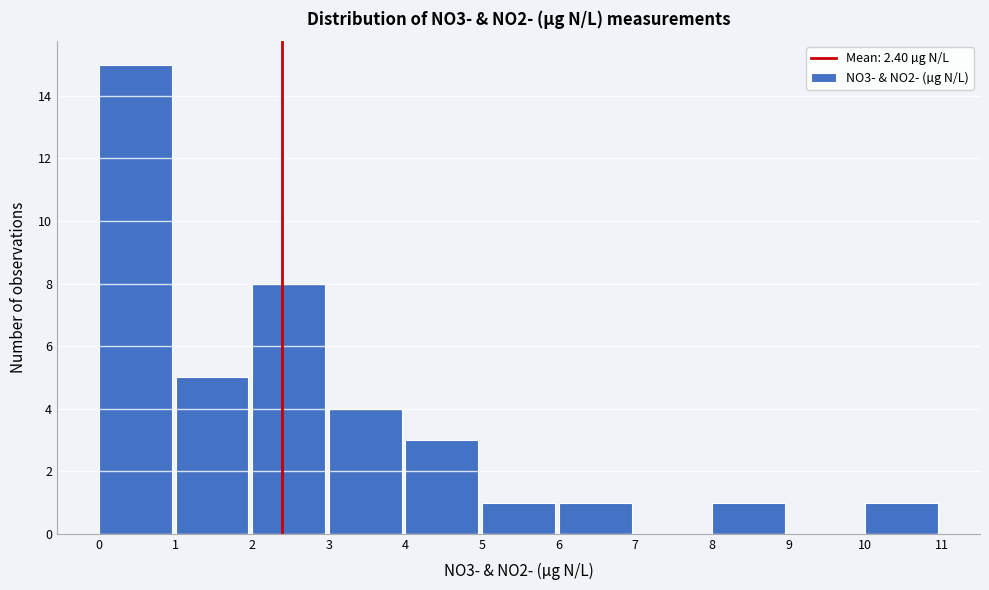

Over which range of the x-axis is the bar tallest?

0 to 1